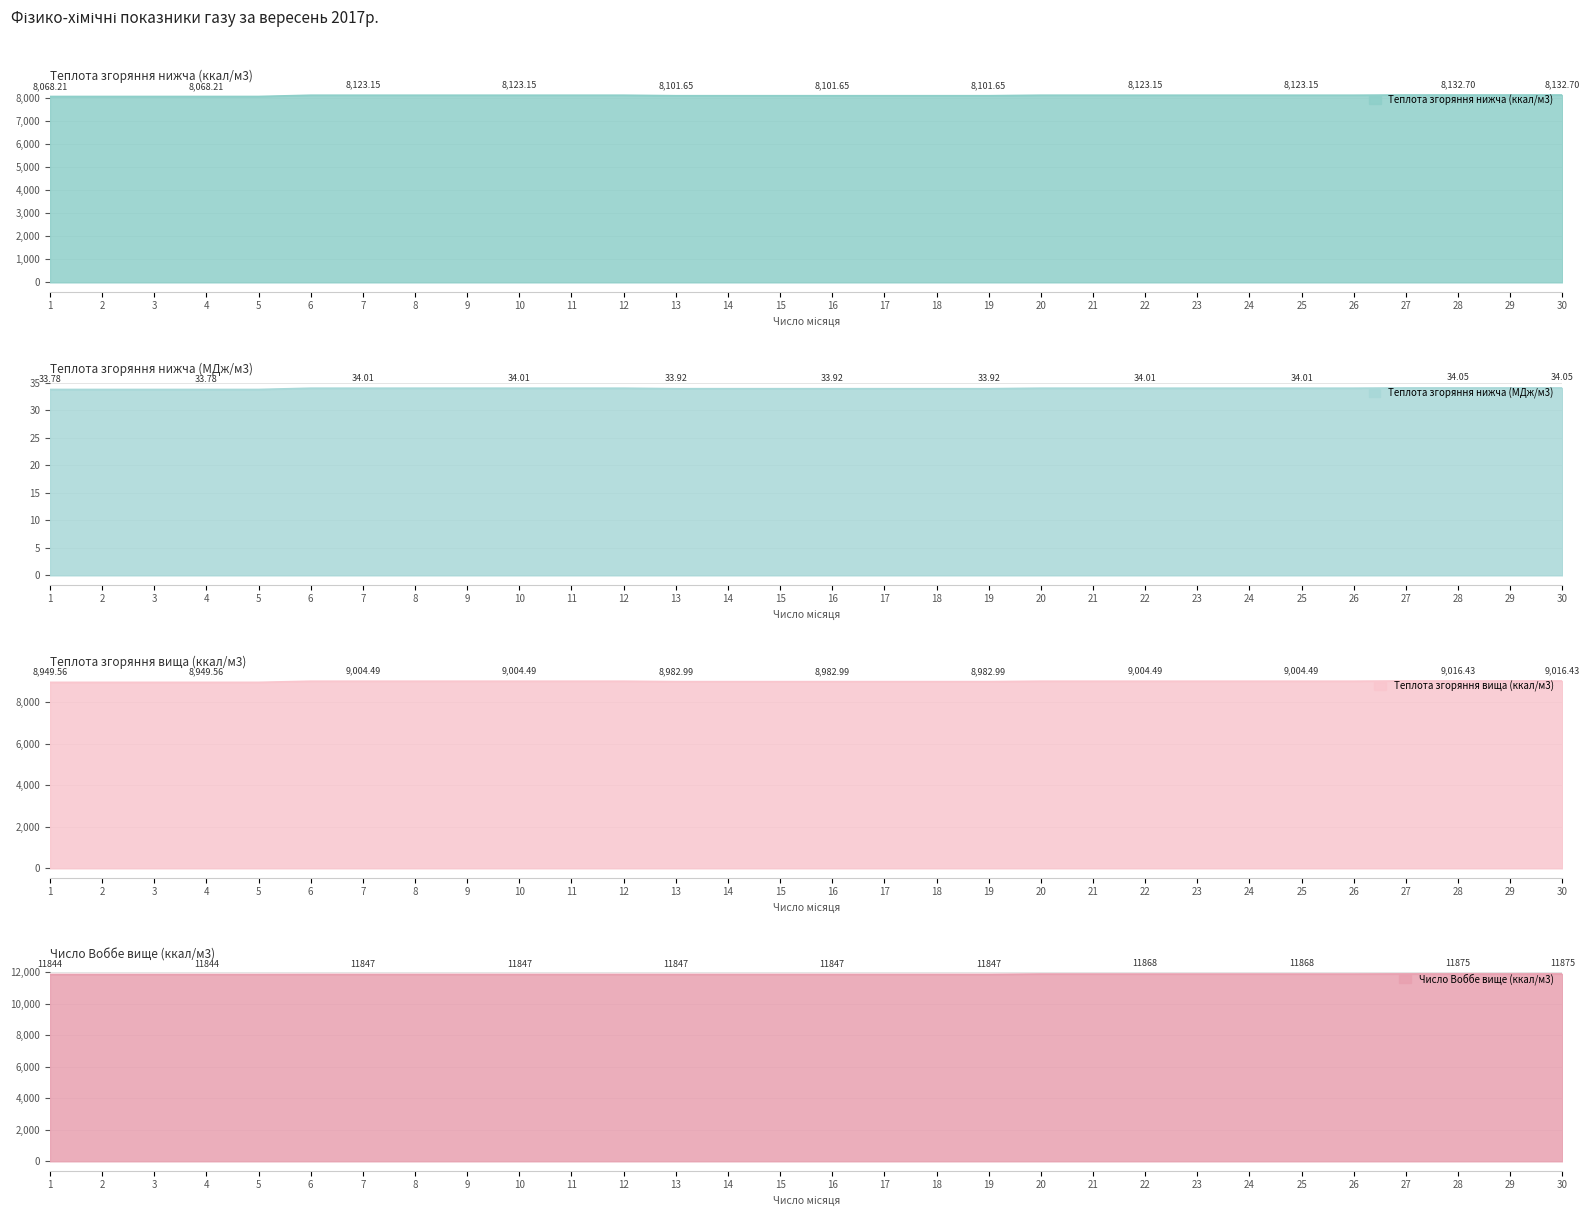

List the series in order of their peak value, lowest first.

Теплота згоряння нижча (МДж/м3), Теплота згоряння нижча (ккал/м3), Теплота згоряння вища (ккал/м3), Число Воббе вище (ккал/м3)